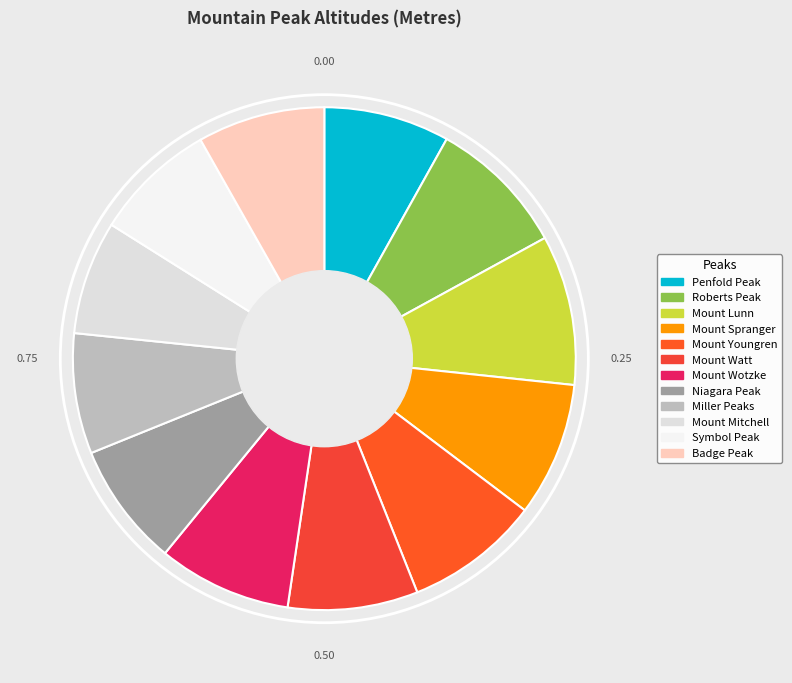

How many slices are in this pie chart?

12